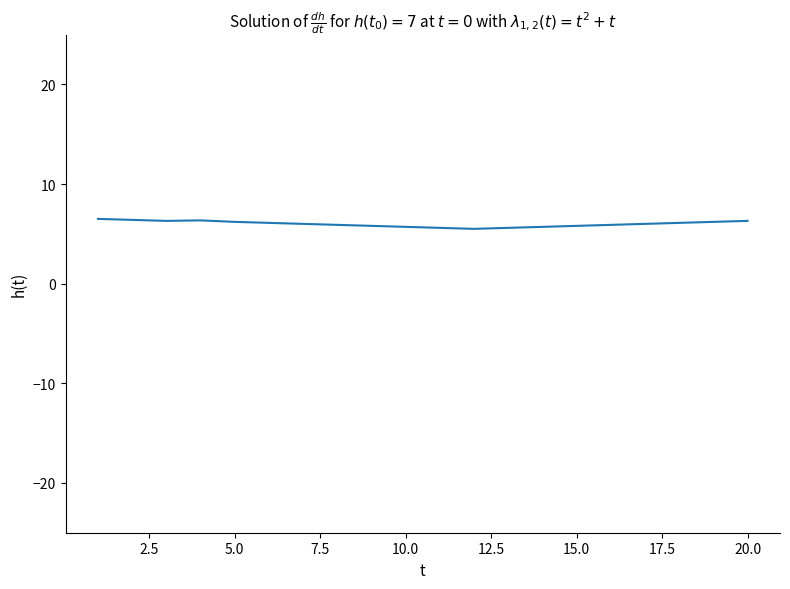

What is the difference between the maximum and minimum values?

1.0